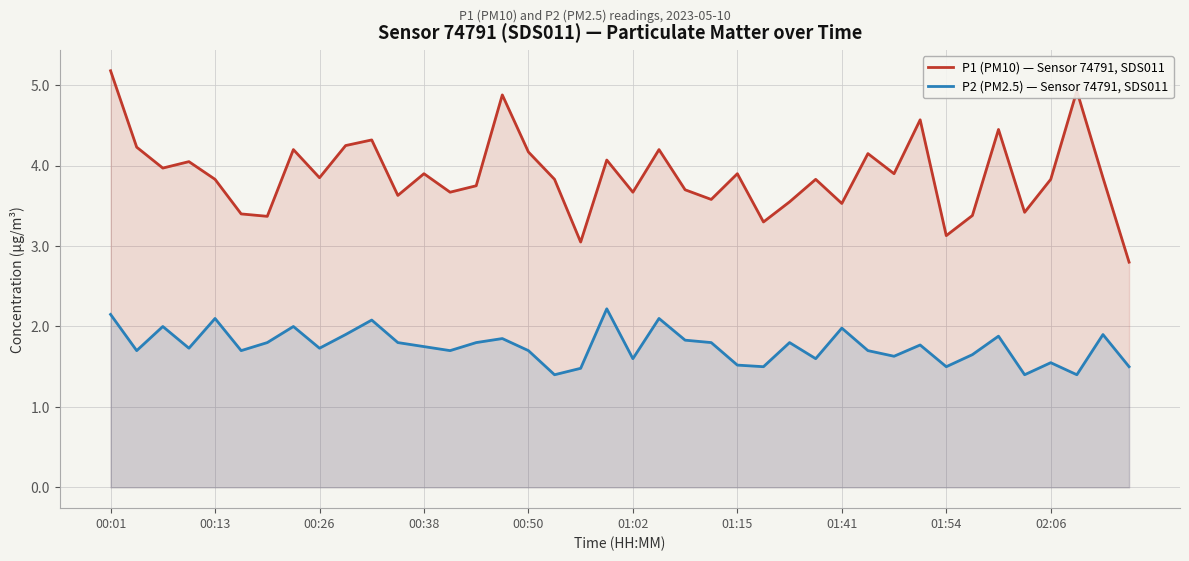

True or false: P1 (PM10) — Sensor 74791, SDS011 and P2 (PM2.5) — Sensor 74791, SDS011 cross at least once.

False